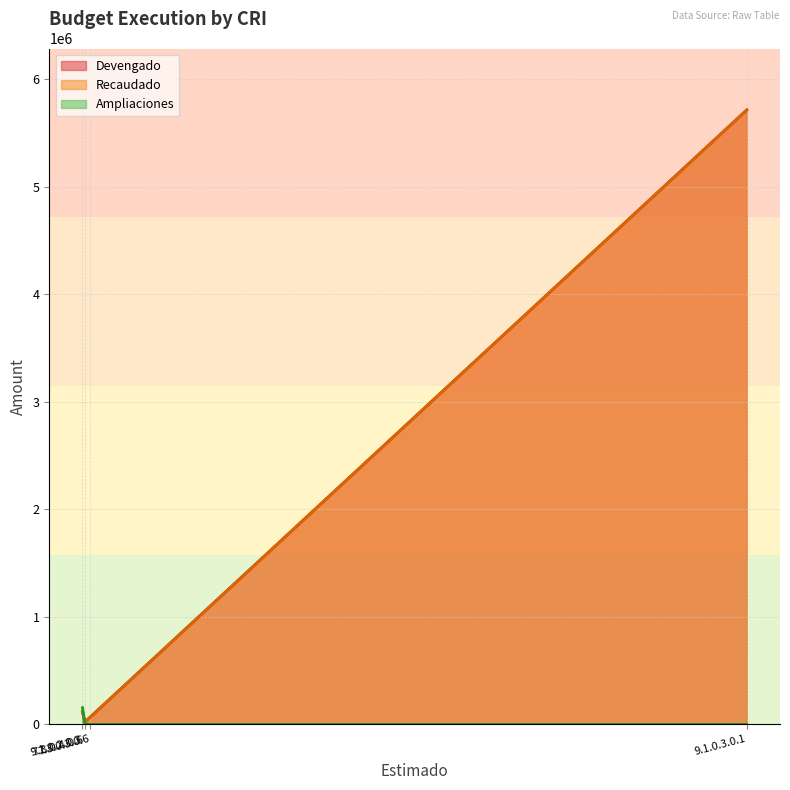

Rank the categories by Recaudado value from highest to lowest.

9.1.0.3.0.1, 9.1.0.2.0.3, 7.3.0.3.0.6, 7.3.0.4.0.6